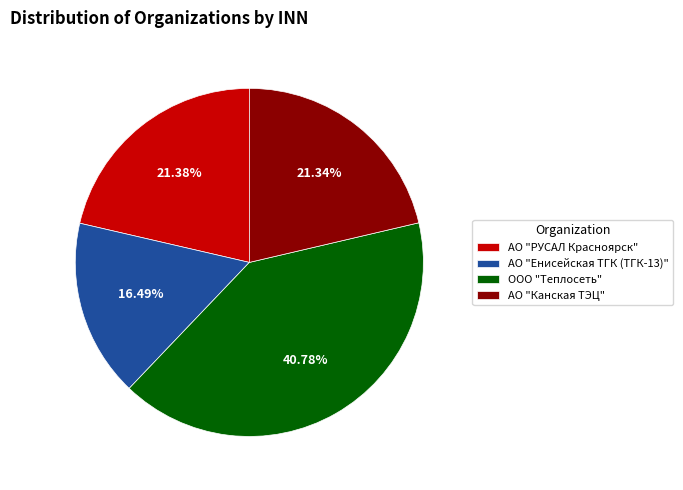

Is there any slice that represents more than half of the pie?

No